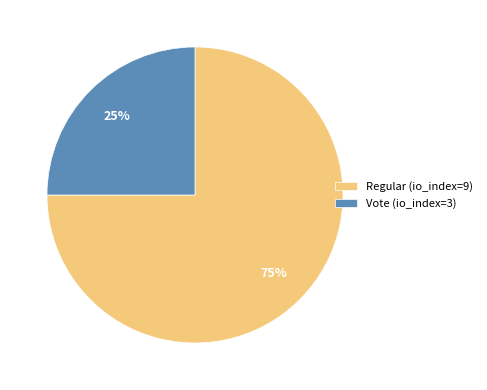

To the nearest percent, what is the difference between the largest and smallest slice percentages?

50%